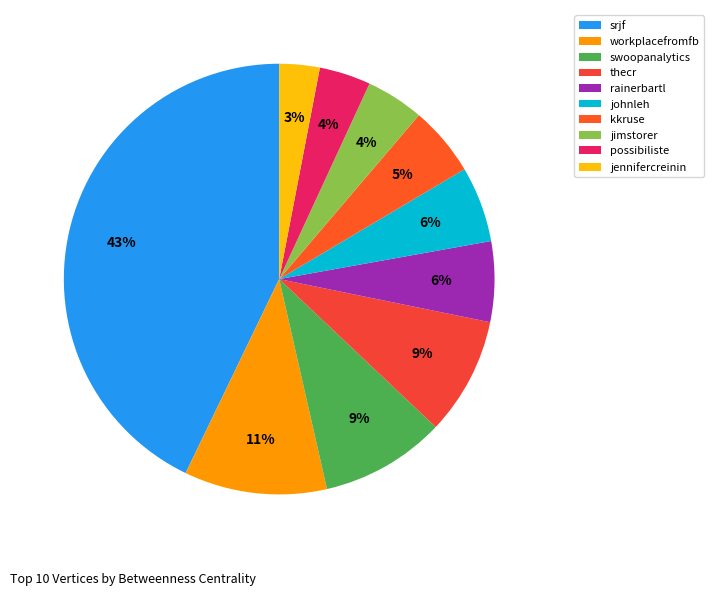

What percentage is the thecr slice, to the nearest percent?

9%